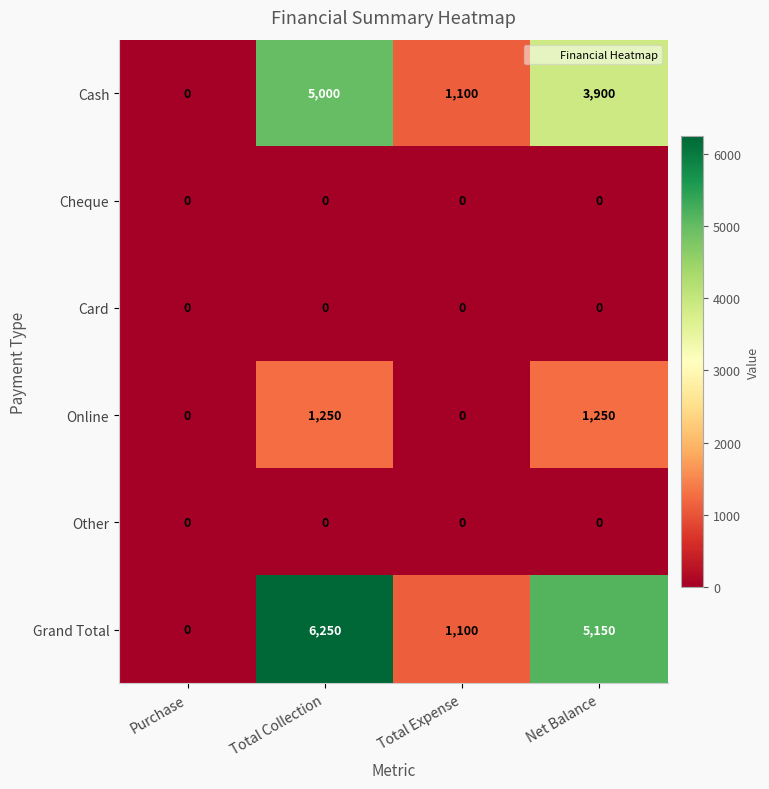

The Online series shows 0 at Total Expense. True or false?

True